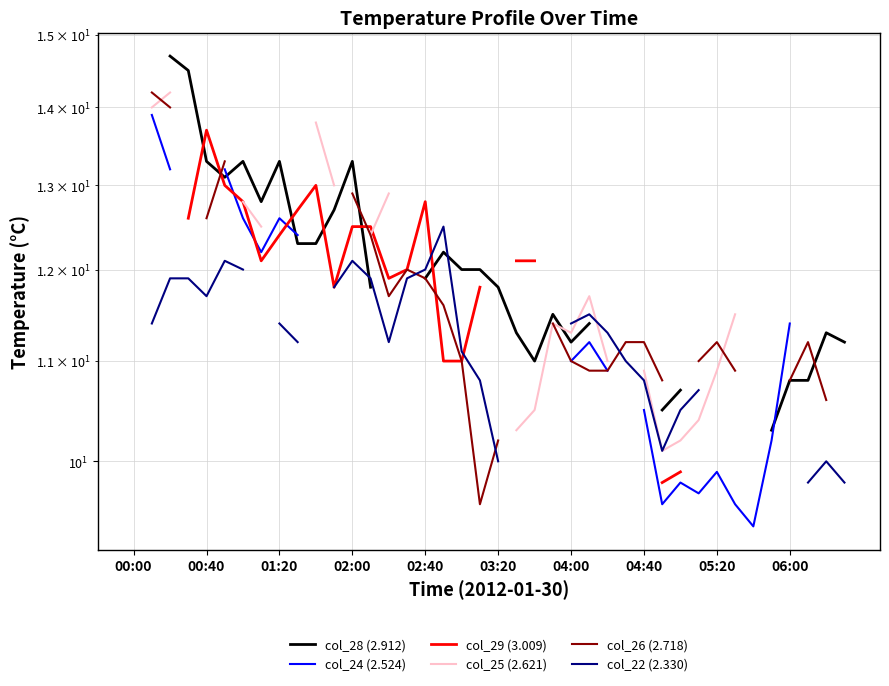

In col_22 (2.330), how many points are lower than both neighbors (excluding endpoints)?

3